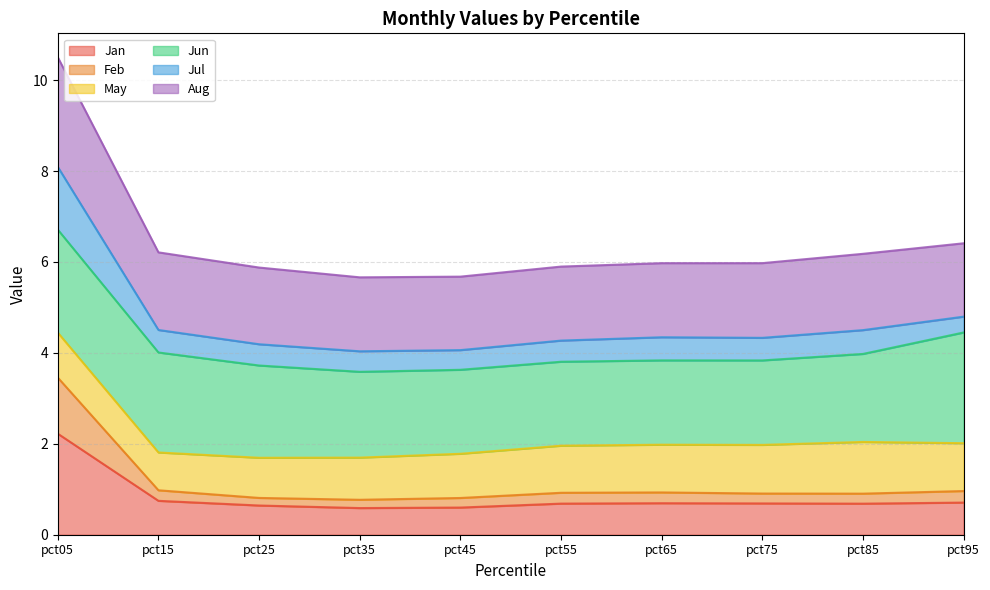

At which category does Feb reach its first local peak?

pct65